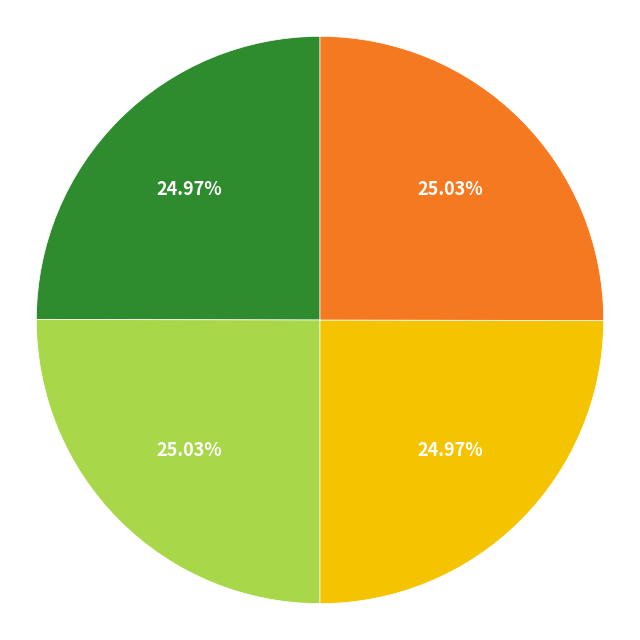

Is there any slice that represents more than half of the pie?

No